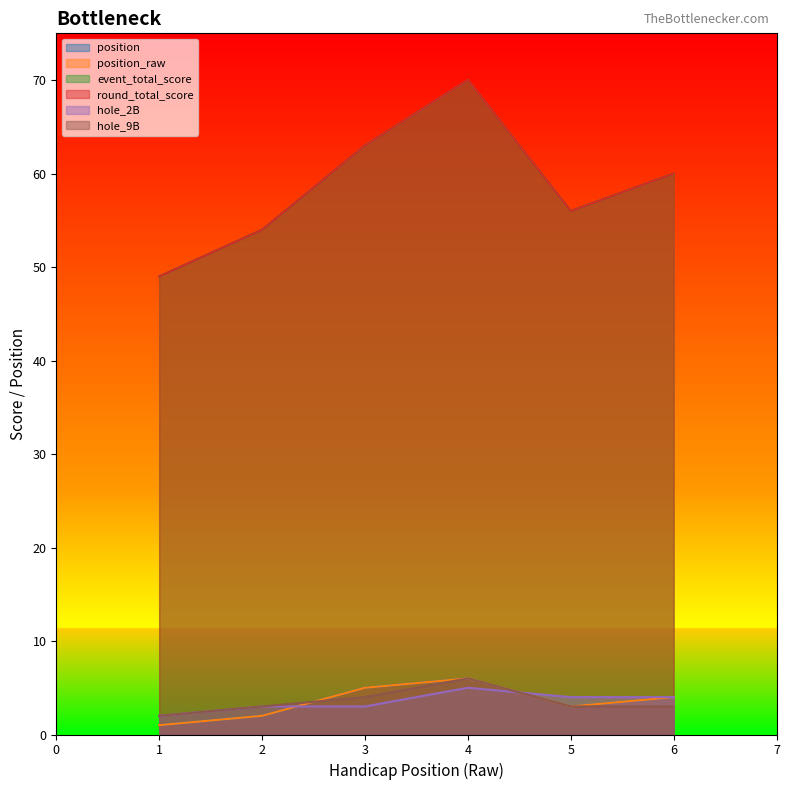

What is the maximum value for position?

6